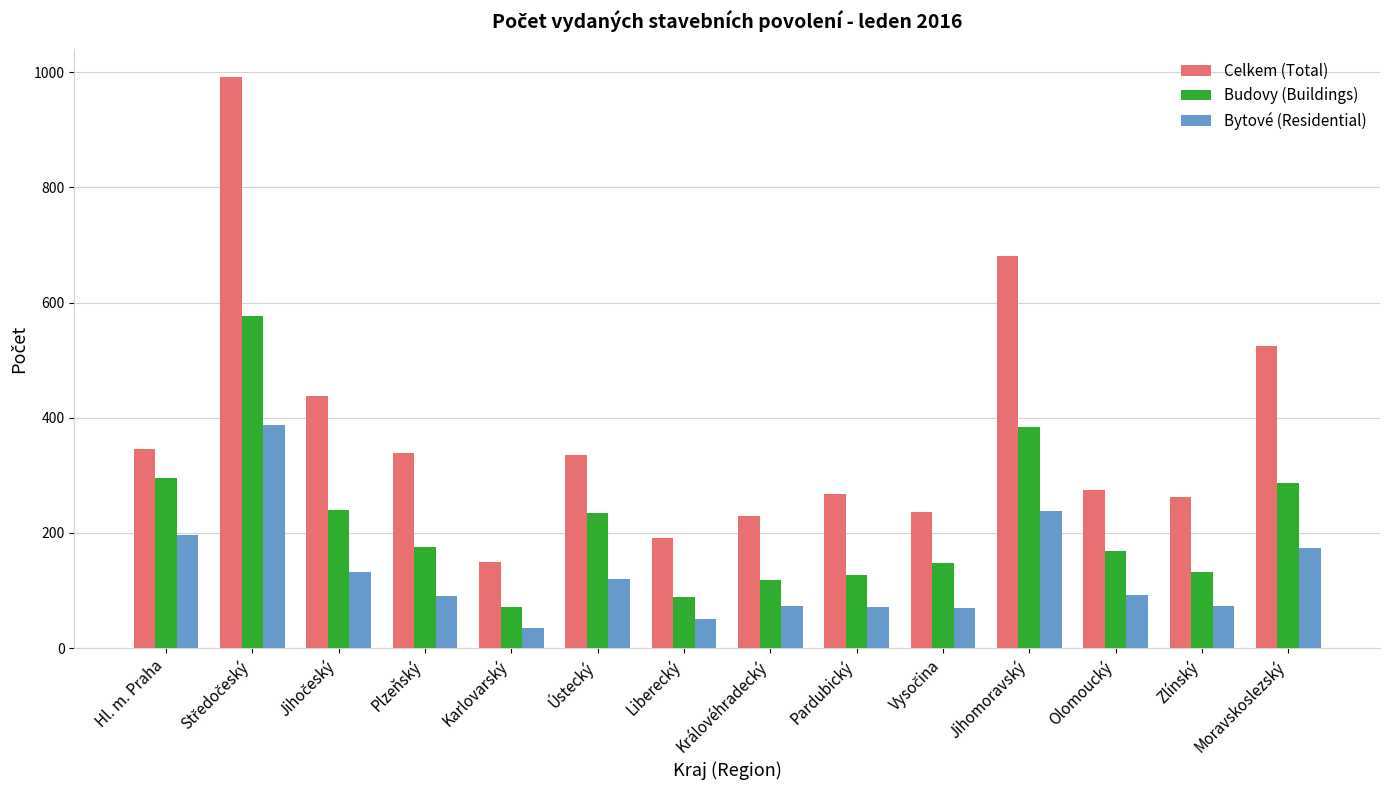

Rank the series by their maximum value, from highest to lowest.

Celkem (Total), Budovy (Buildings), Bytové (Residential)